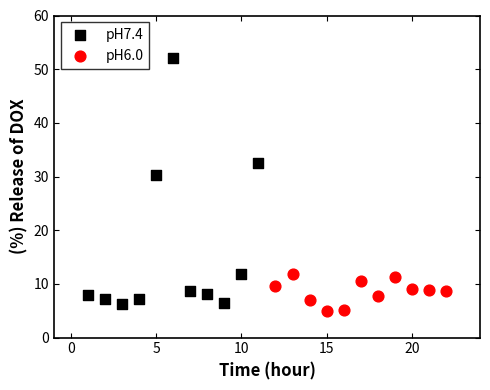

Which series has the widest spread of Y values?

pH7.4